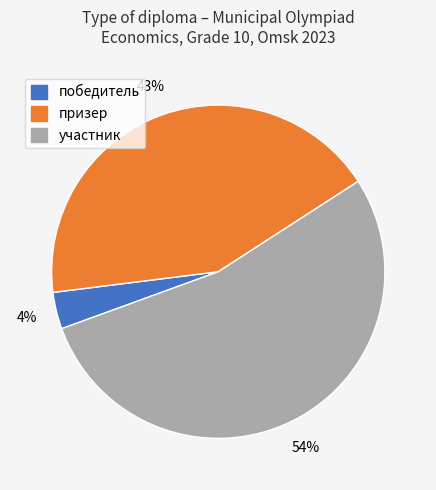

Which category has the biggest portion of the pie?

участник